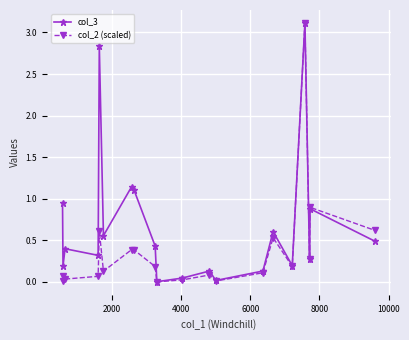

What is the value of the col_3 point at the 18th from the left?

0.3